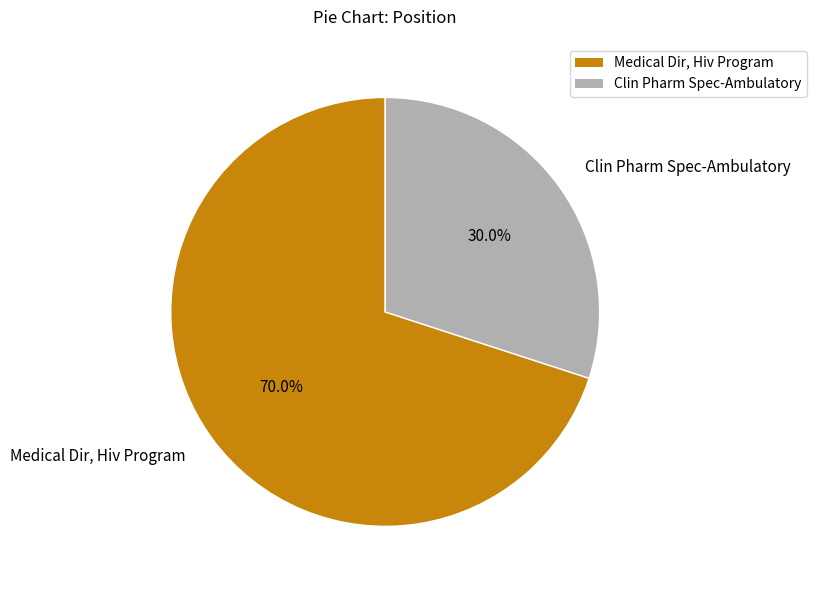

Which category has the smallest portion of the pie?

Clin Pharm Spec-Ambulatory